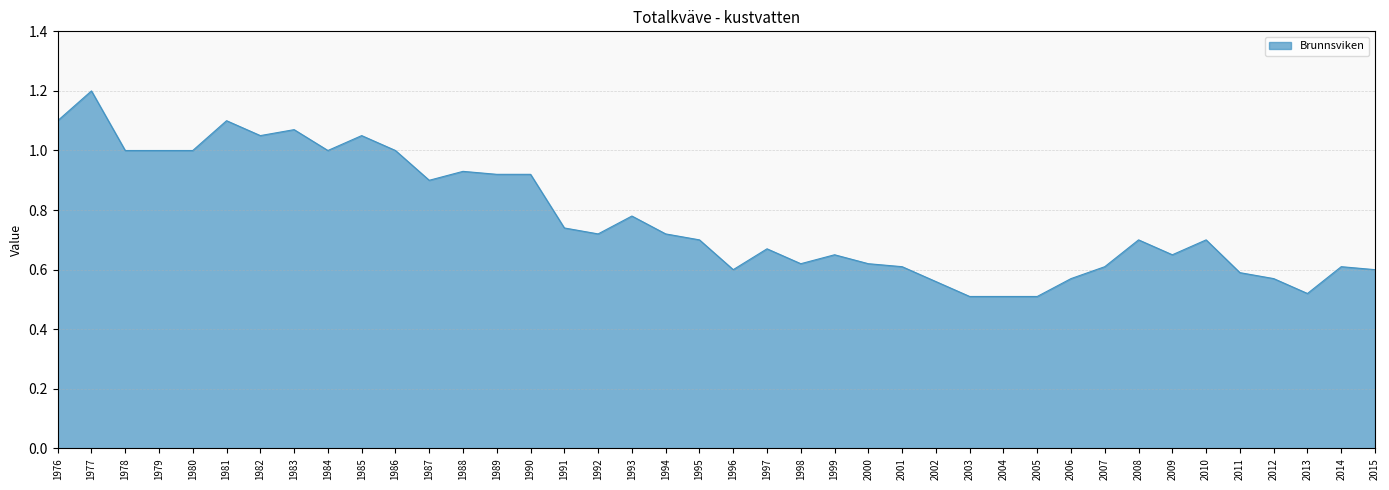

What is the change in value from 1981 to 2013?

-0.6